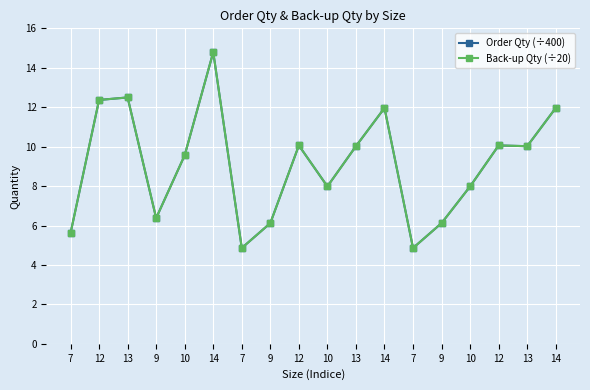

True or false: Order Qty (÷400) and Back-up Qty (÷20) cross at least once.

False